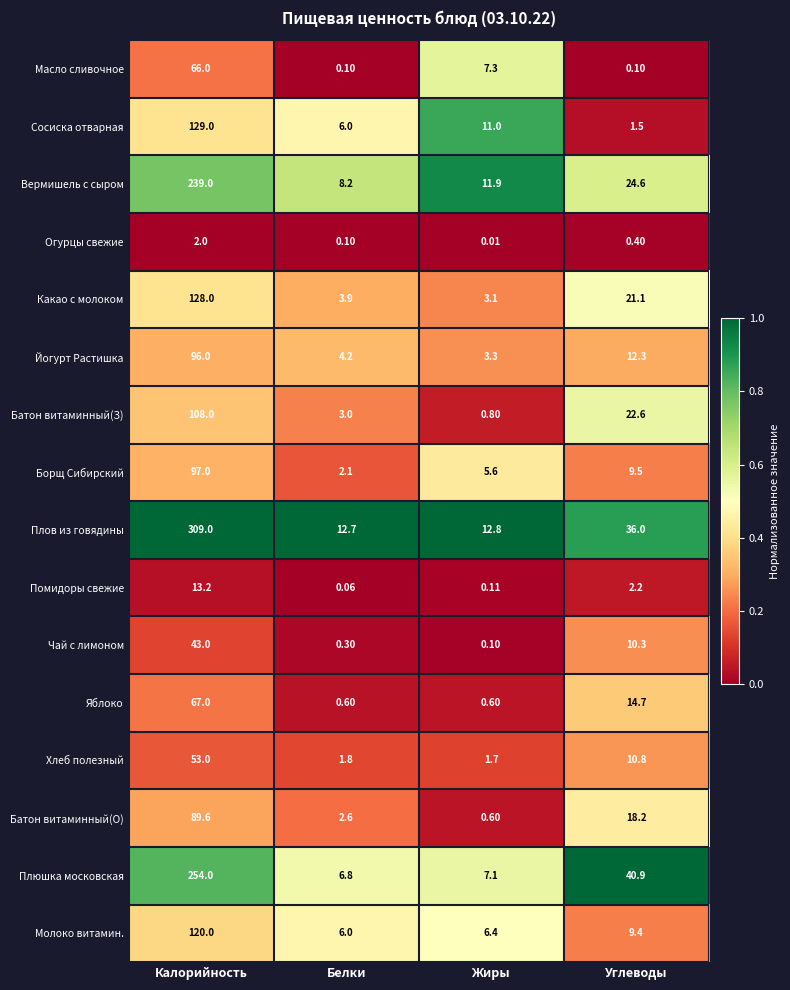

At which label does Какао с молоком first exceed 21?

Калорийность